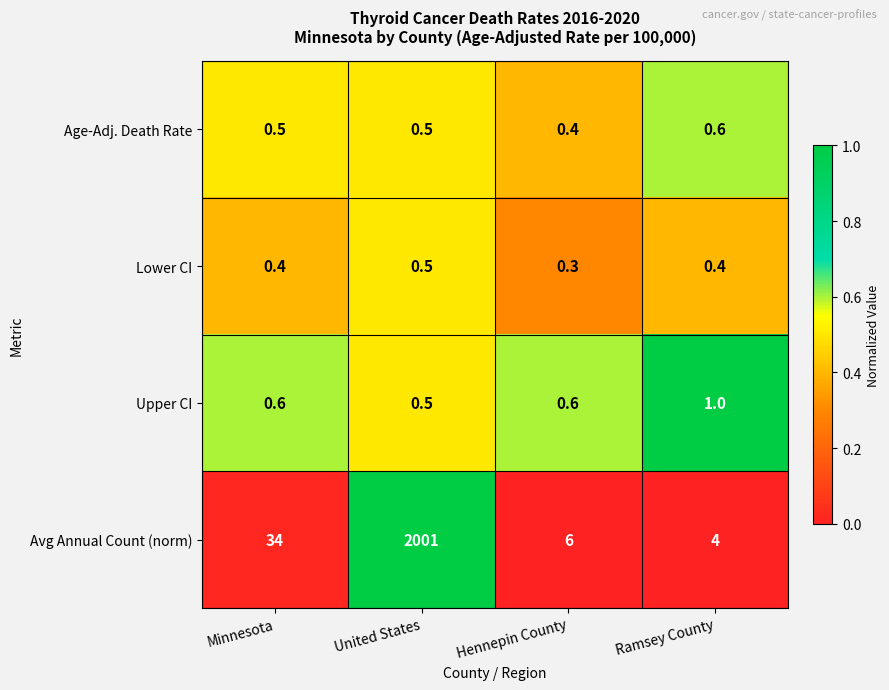

The Avg Annual Count (norm) series shows 700.8 at United States. True or false?

False